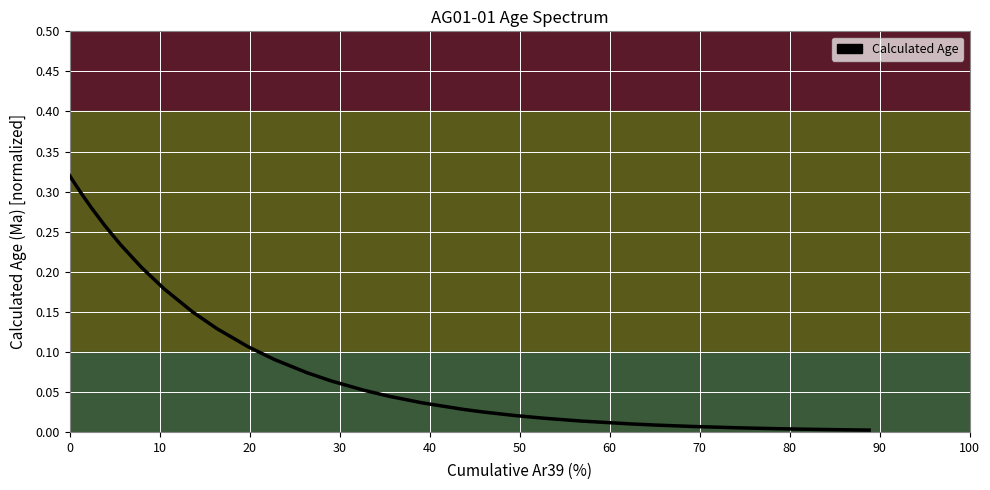

What is the difference between the second highest and minimum values?

0.3